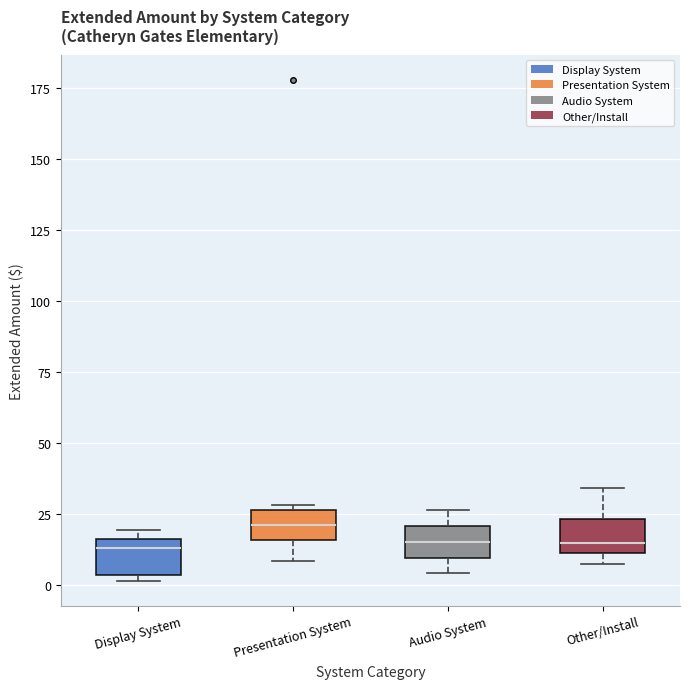

Where does the median line of the box for Other/Install sit on the y-axis? The values are not printed on the chart, so give them approximately, as read against the axis.

15